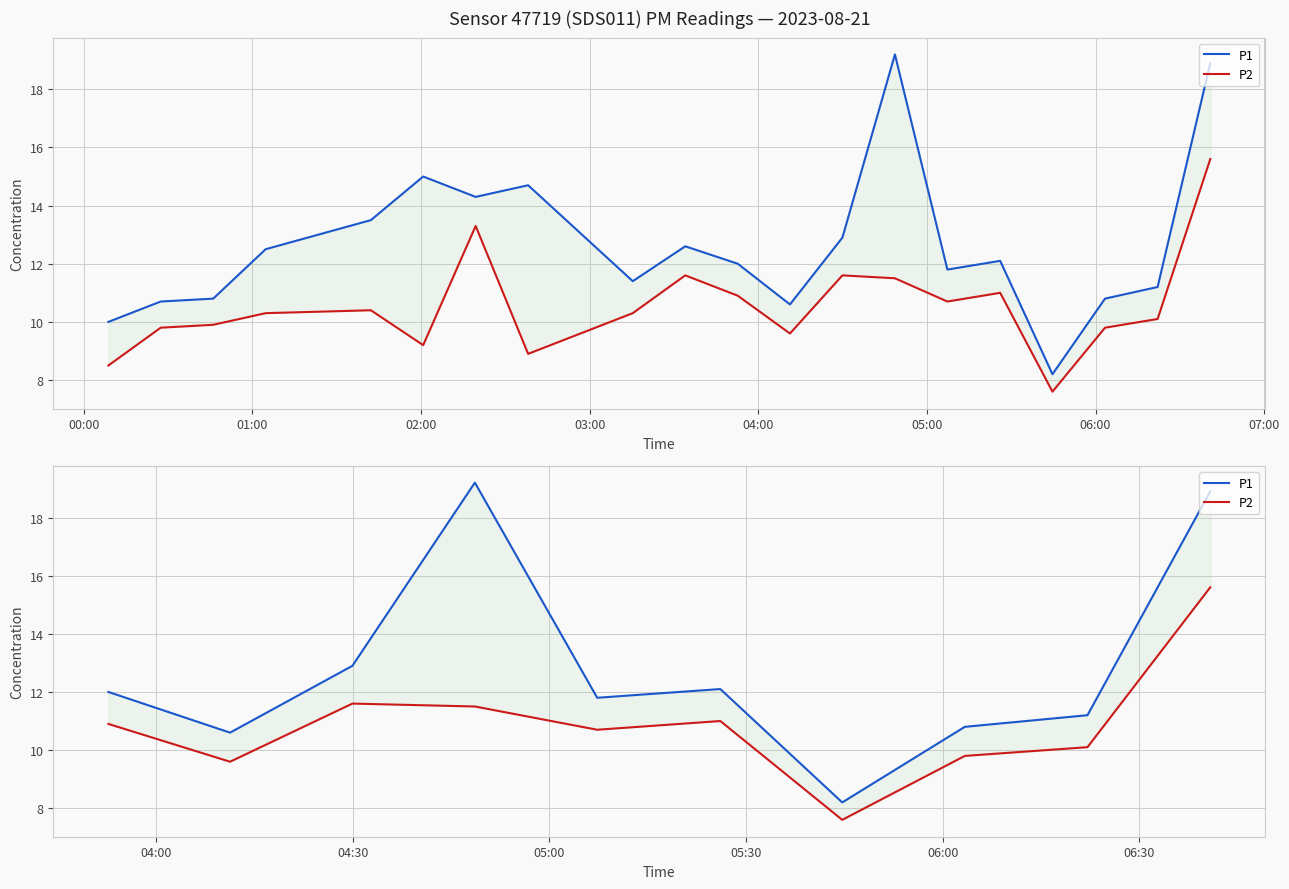

Rank the series by their average value, from lowest to highest.

P2, P1